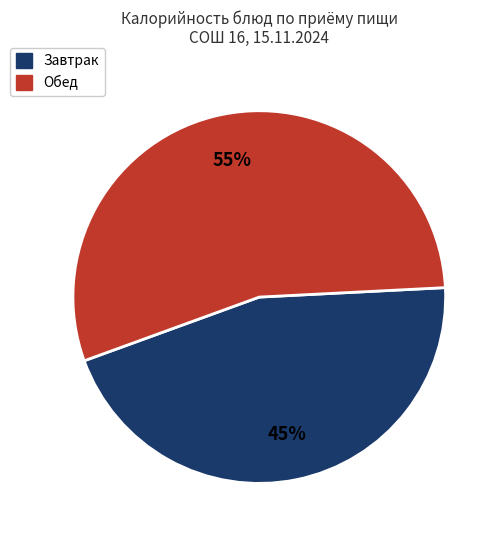

Is there any slice that represents more than half of the pie?

Yes